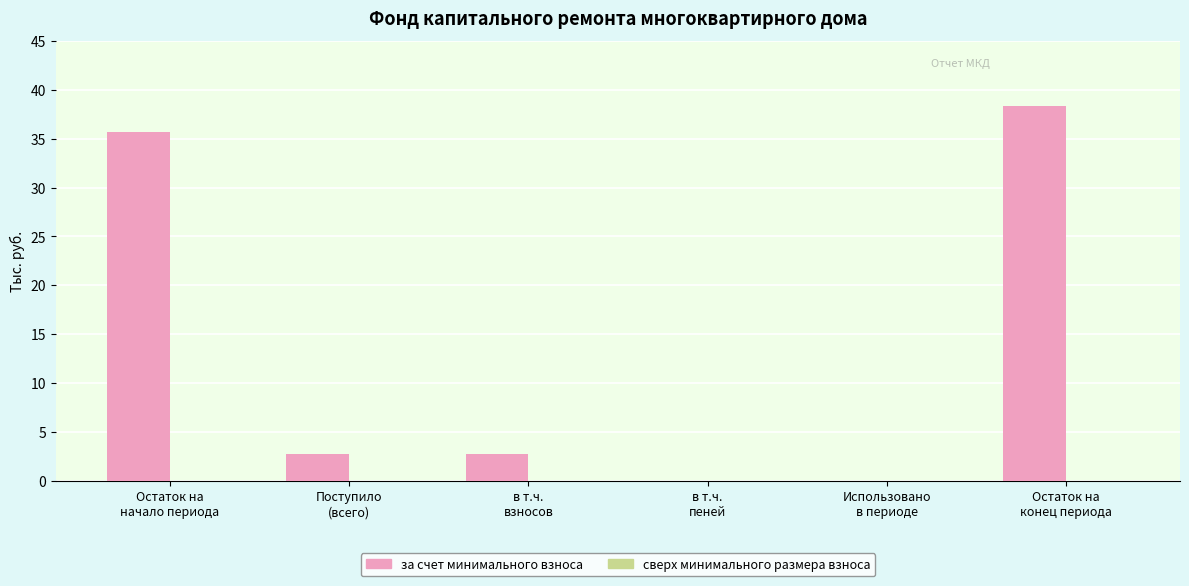

Are the bars horizontal?

No